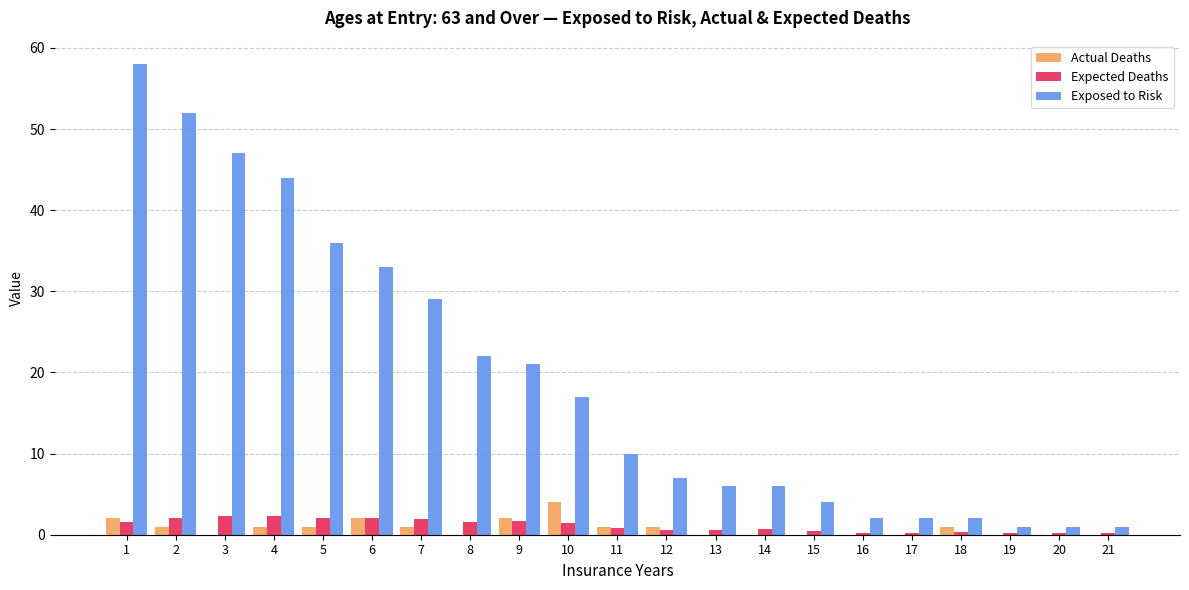

True or false: Actual Deaths has a value of 0.0 at 13.

True